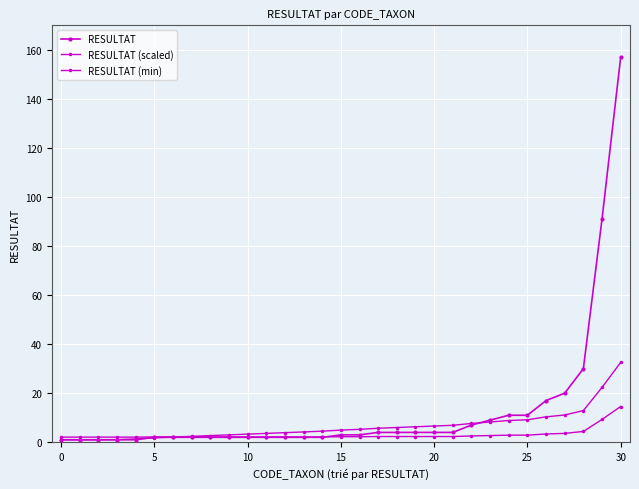

Which series has the widest spread of values?

RESULTAT